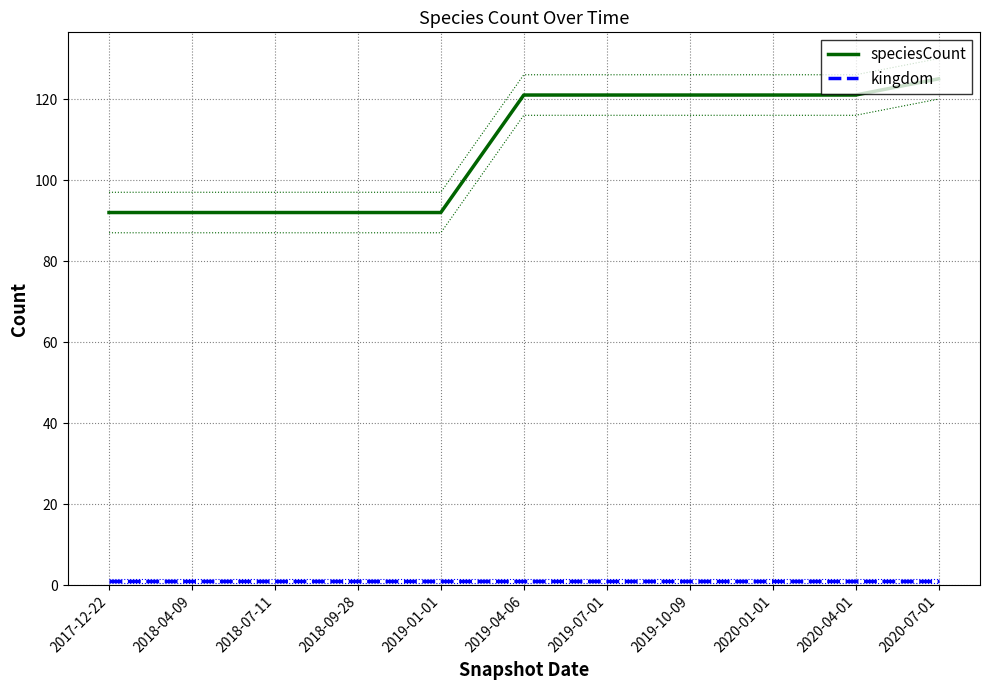

How many speciesCount values are between 92 and 121?

10